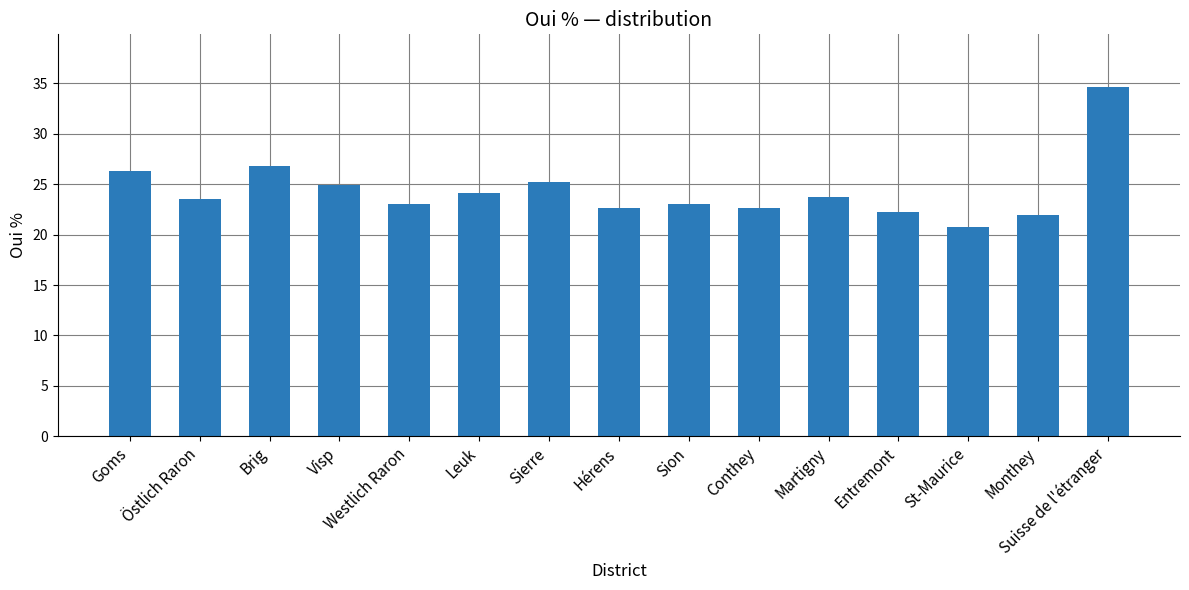

Between St-Maurice and Westlich Raron, which is larger?

Westlich Raron